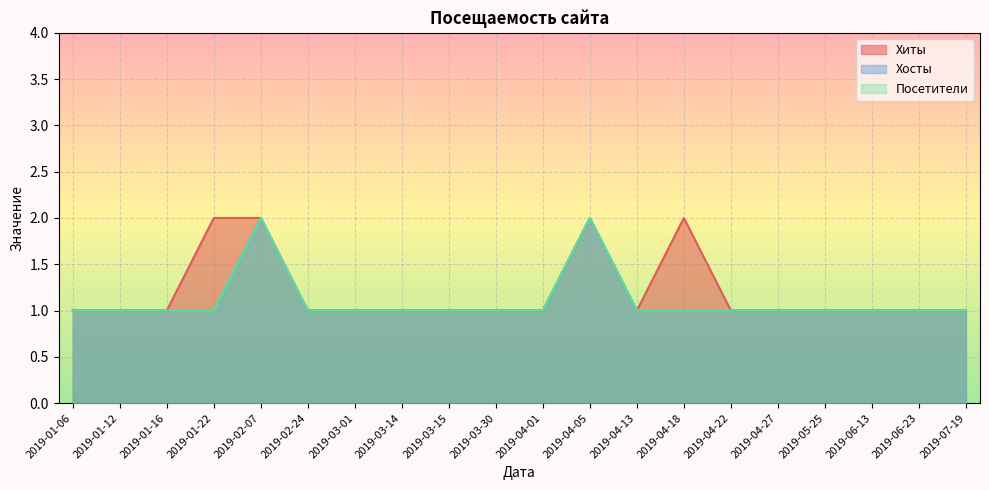

What is the label of the 15th point from the right?

2019-02-24